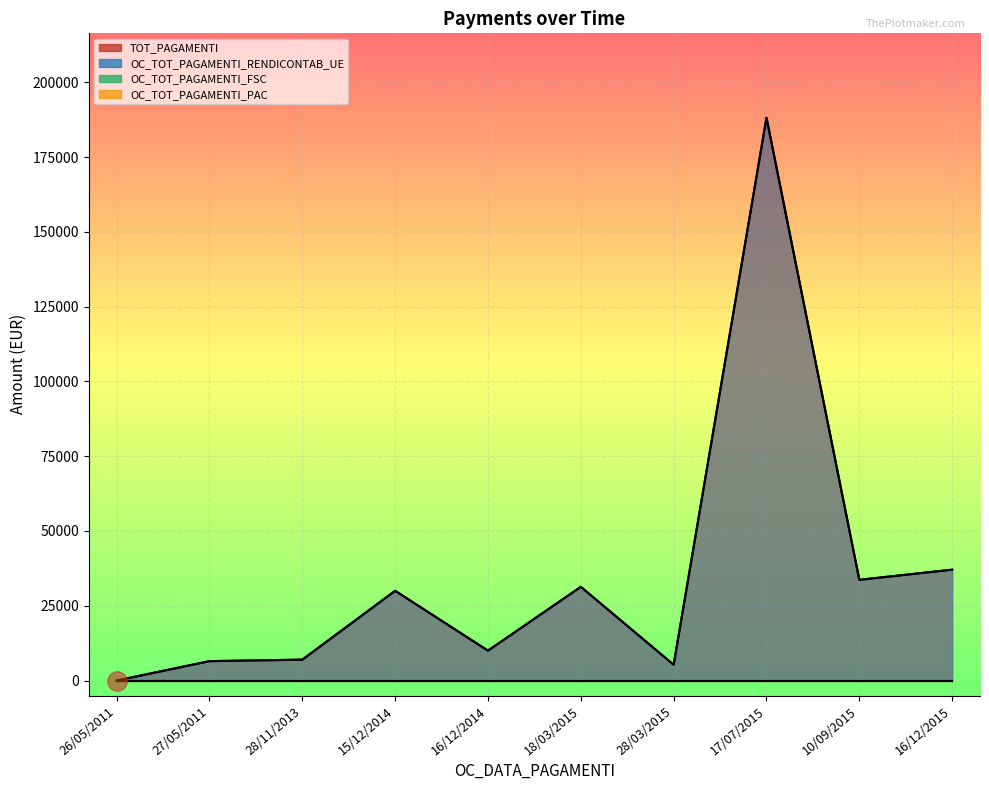

Reading right to left, extract all data points from this chart.

TOT_PAGAMENTI: 16/12/2015=37068.8	10/09/2015=33668.2	17/07/2015=188142.2	28/03/2015=5282.0	18/03/2015=31329.0	16/12/2014=10000.0	15/12/2014=30000.0	28/11/2013=6985.9	27/05/2011=6489.6	26/05/2011=0.0
OC_TOT_PAGAMENTI_RENDICONTAB_UE: 16/12/2015=37068.8	10/09/2015=33668.2	17/07/2015=188142.2	28/03/2015=5282.0	18/03/2015=31329.0	16/12/2014=10000.0	15/12/2014=30000.0	28/11/2013=6985.9	27/05/2011=6489.6	26/05/2011=0.0